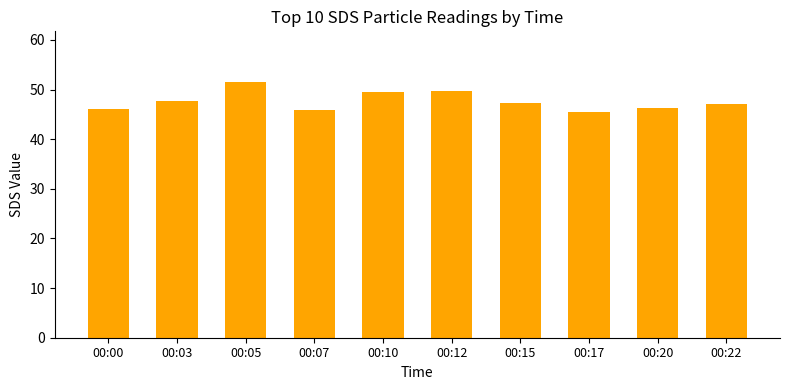

What is the ratio of the value at 00:10 to the value at 00:00?

1.1